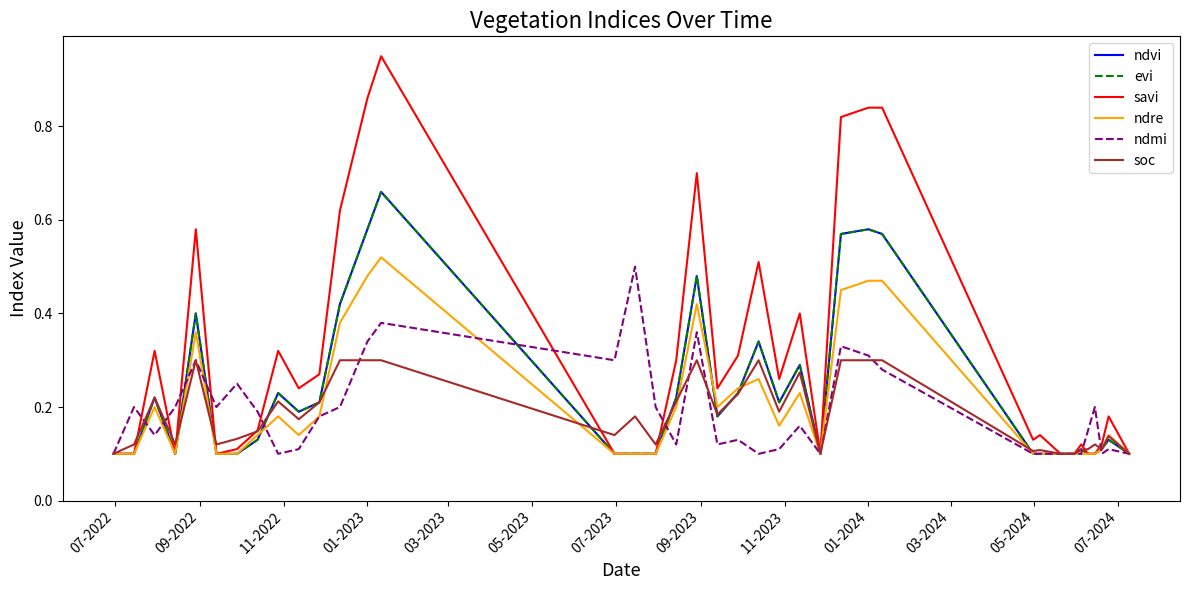

Which category has the lowest value across all series?

07-2022